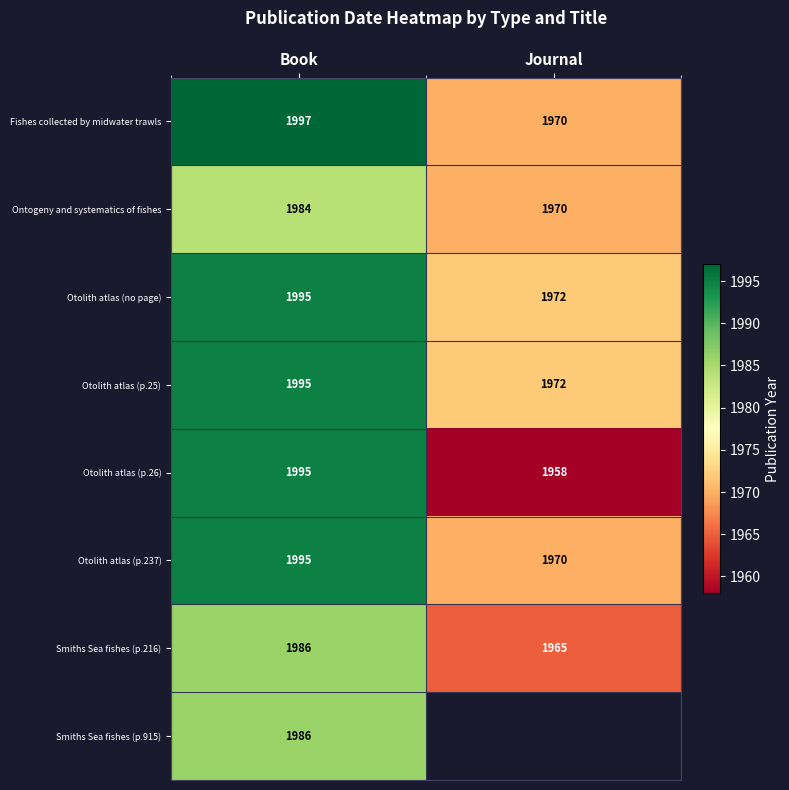

How many Ontogeny and systematics of fishes values are between 1970 and 1984?

2